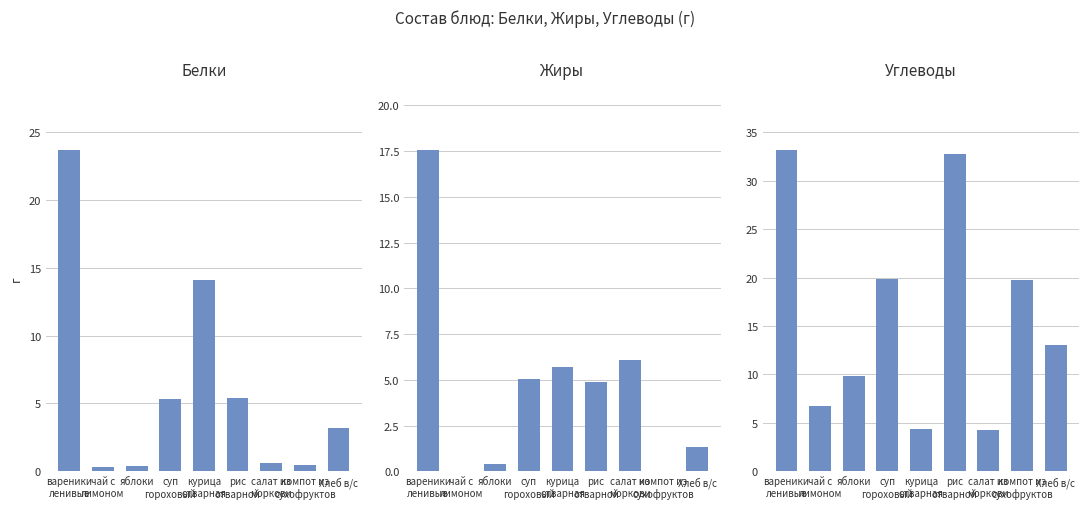

Reading right to left, what are all the values shown in this chart?

Белки: Хлеб в/с=3.2	компот из
сухофруктов=0.5	салат из
моркови=0.6	рис
отварной=5.4	курица
отварная=14.1	суп
гороховый=5.3	яблоки=0.4	чай с
лимоном=0.3	вареники
ленивые=23.6
Жиры: Хлеб в/с=1.4	компот из
сухофруктов=0.0	салат из
моркови=6.1	рис
отварной=4.9	курица
отварная=5.7	суп
гороховый=5.0	яблоки=0.4	чай с
лимоном=0.0	вареники
ленивые=17.6
Углеводы: Хлеб в/с=13.1	компот из
сухофруктов=19.8	салат из
моркови=4.3	рис
отварной=32.8	курица
отварная=4.4	суп
гороховый=19.9	яблоки=9.8	чай с
лимоном=6.7	вареники
ленивые=33.2